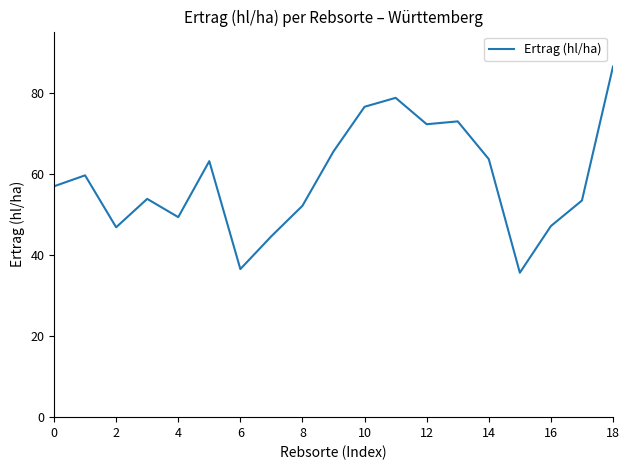

What is the greatest value displayed?

86.4